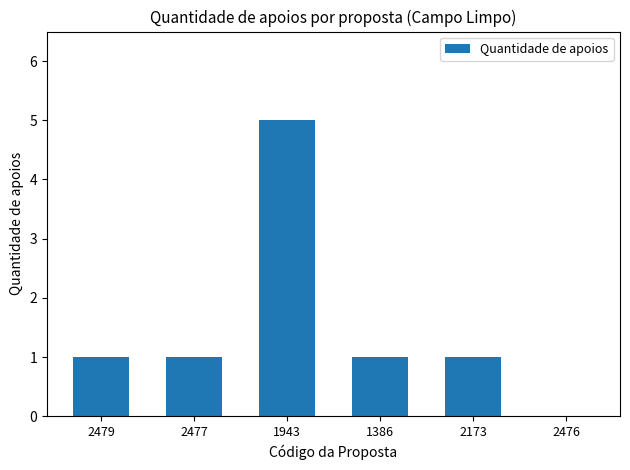

Between 2479 and 1943, which is larger?

1943